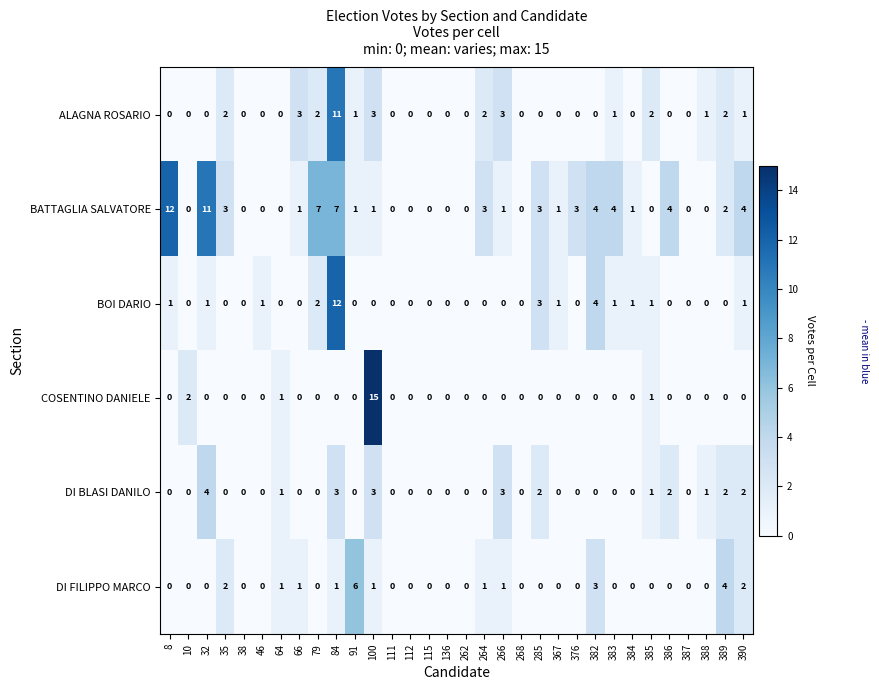

At which category is the sum across all series the highest?

84